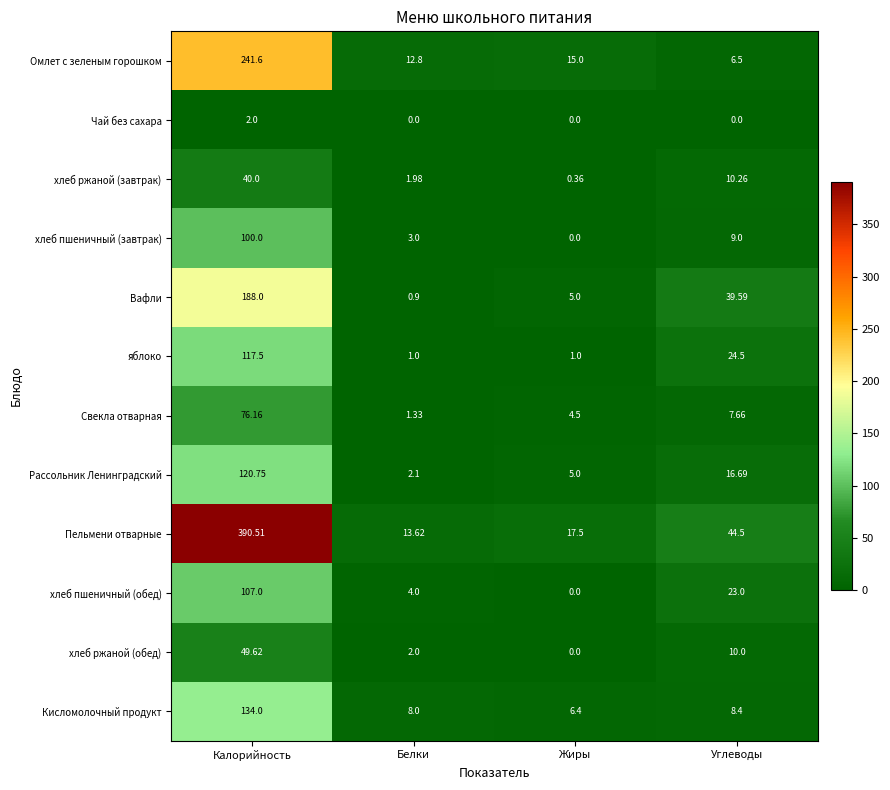

What is the total value across all series at Углеводы?

200.1